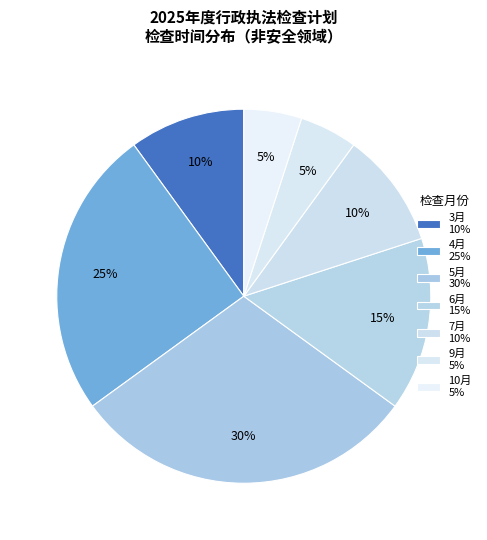

Is it true that 10月 is 5% of the pie?

True